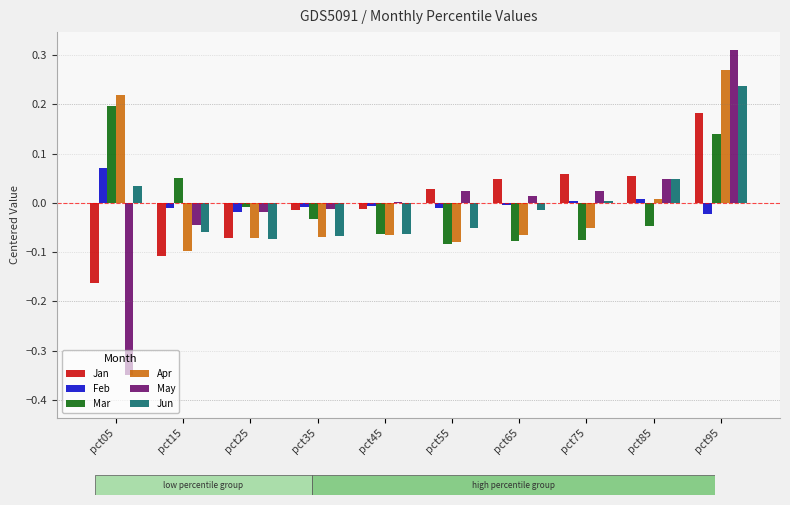

Does the chart contain stacked bars?

No